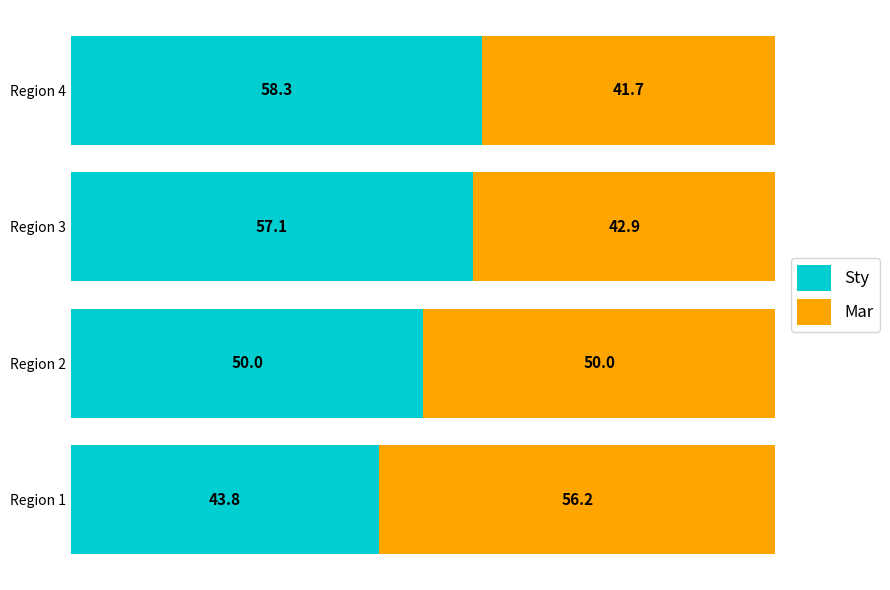

The value of Sty at Region 4 is 79.1. True or false?

False